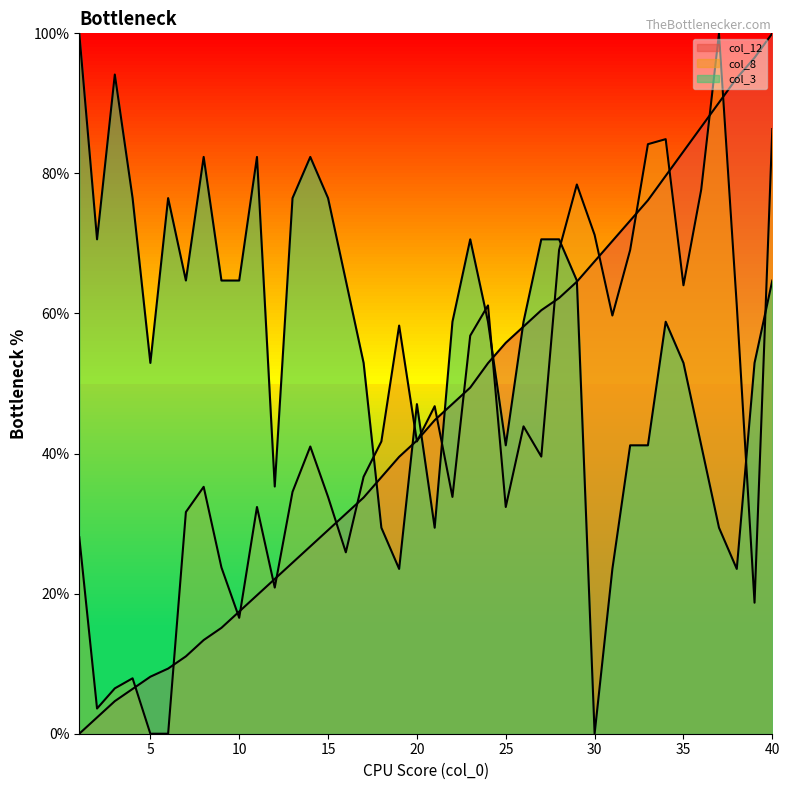

Reading left to right, extract all data points from this chart.

col_12: 1=0.0	2=2.3	3=4.7	4=6.4	5=8.1	6=9.3	7=11.0	8=13.4	9=15.1	10=17.4	11=19.8	12=22.1	13=24.4	14=26.7	15=29.1	16=31.4	17=33.7	18=36.6	19=39.5	20=41.9	21=44.8	22=47.1	23=49.4	24=52.9	25=55.8	26=58.1	27=60.5	28=62.2	29=64.5	30=67.4	31=70.3	32=73.3	33=76.2	34=79.7	35=83.1	36=86.6	37=90.1	38=93.6	39=96.5	40=100.0
col_8: 1=28.1	2=3.6	3=6.5	4=7.9	5=0.0	6=0.0	7=31.7	8=35.3	9=23.7	10=16.5	11=32.4	12=20.9	13=34.5	14=41.0	15=33.8	16=25.9	17=36.7	18=41.7	19=58.3	20=41.7	21=46.8	22=33.8	23=56.8	24=61.2	25=32.4	26=43.9	27=39.6	28=69.1	29=78.4	30=71.2	31=59.7	32=69.1	33=84.2	34=84.9	35=64.0	36=77.7	37=100.0	38=61.2	39=18.7	40=86.3
col_3: 1=100.0	2=70.6	3=94.1	4=76.5	5=52.9	6=76.5	7=64.7	8=82.4	9=64.7	10=64.7	11=82.4	12=35.3	13=76.5	14=82.4	15=76.5	16=64.7	17=52.9	18=29.4	19=23.5	20=47.1	21=29.4	22=58.8	23=70.6	24=58.8	25=41.2	26=58.8	27=70.6	28=70.6	29=64.7	30=0.0	31=23.5	32=41.2	33=41.2	34=58.8	35=52.9	36=41.2	37=29.4	38=23.5	39=52.9	40=64.7